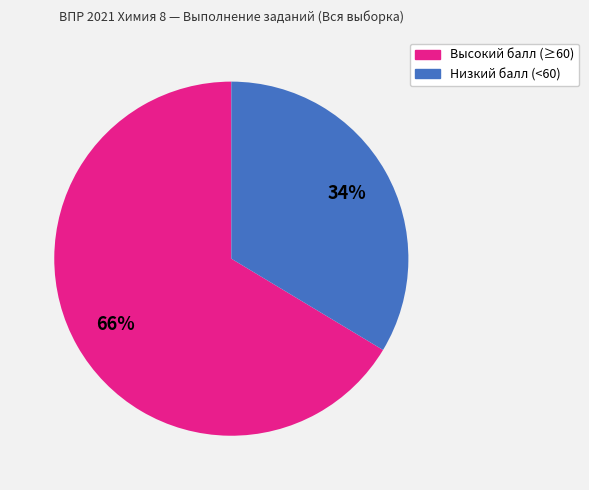

Is there any slice that represents more than half of the pie?

Yes